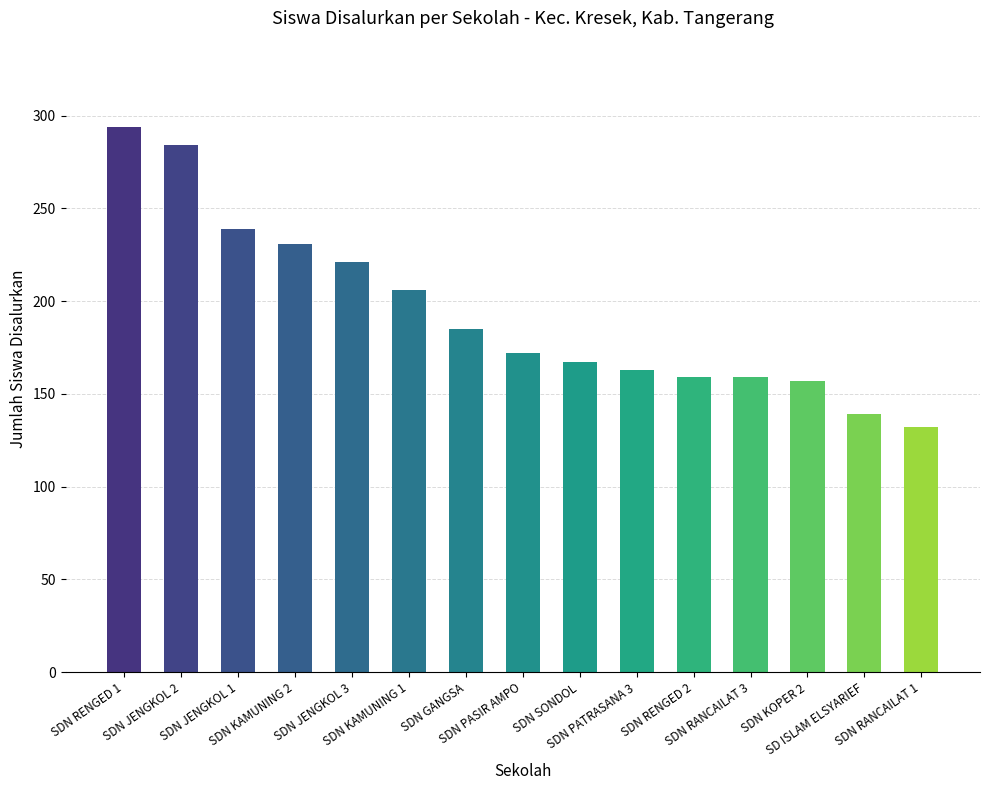

What is the value of the 9th bar from the left?

167